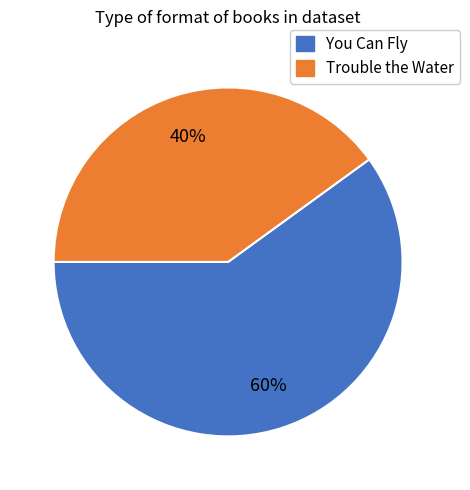

To the nearest percent, what is the difference between the largest and smallest slice percentages?

20%